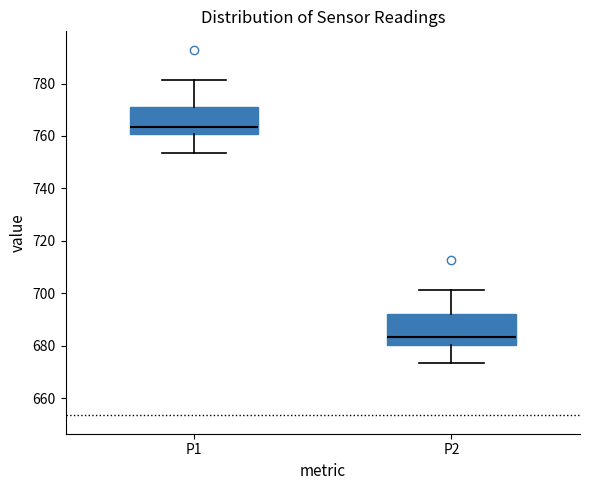

Reading left to right, read every box against the y-axis: the position of its median line, the range the box covers, and the ends of its whiskers. The values are not printed on the chart, so give them approximately, as read against the axis.

P1: median 764, box 760 to 772, whiskers 754 to 782
P2: median 684, box 680 to 692, whiskers 674 to 702